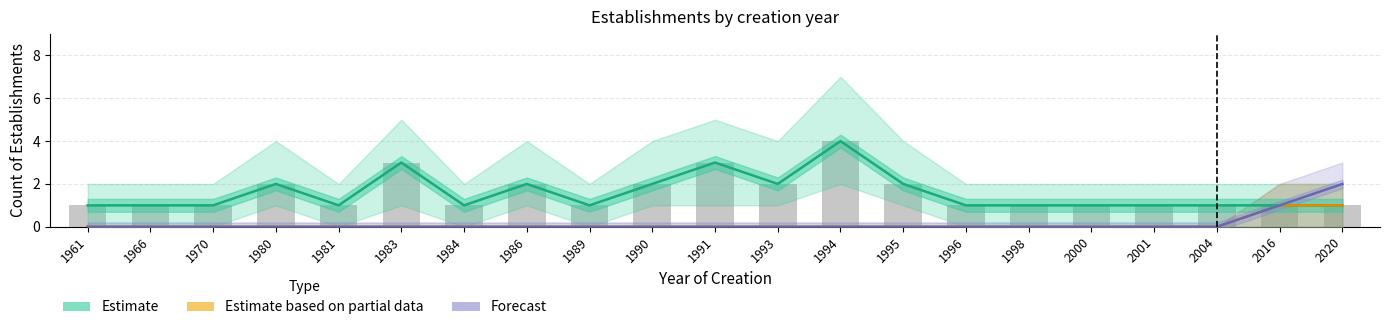

Reading left to right, list all the values displayed in this chart.

Estimate: 1	1	1	2	1	3	1	2	1	2	3	2	4	2	1	1	1	1	1	1	1
Estimate based on partial data: 0	0	0	0	0	0	0	0	0	0	0	0	0	0	0	0	0	0	0	1	1
Forecast: 0	0	0	0	0	0	0	0	0	0	0	0	0	0	0	0	0	0	0	1	2